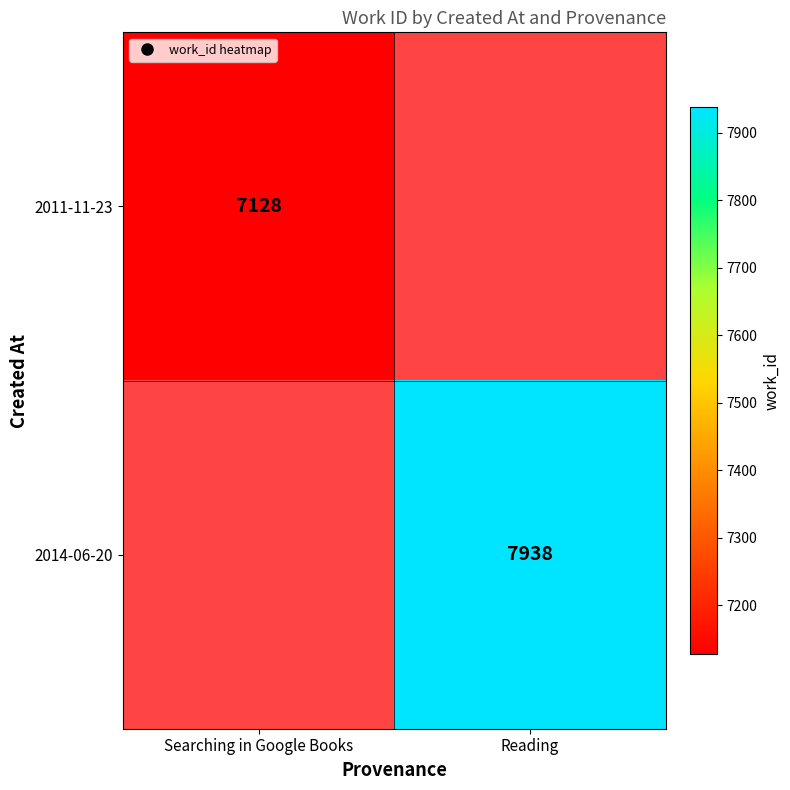

Rank the categories by 2011-11-23 value from highest to lowest.

Searching in Google Books, Reading